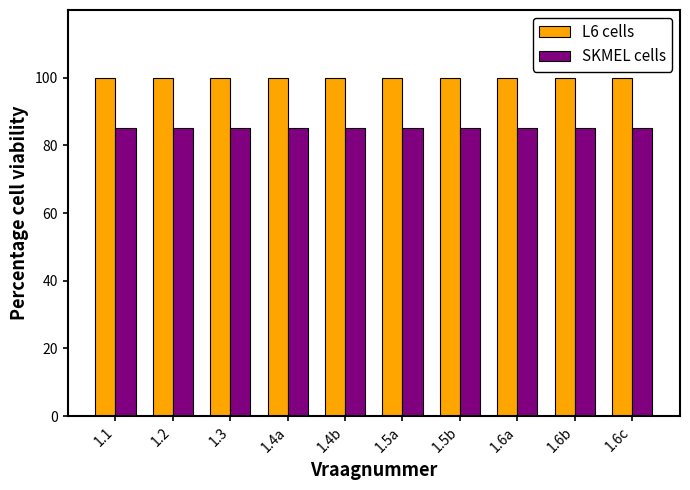

Is the value of SKMEL cells at 1.6c greater than the value of L6 cells at 1.6b?

No